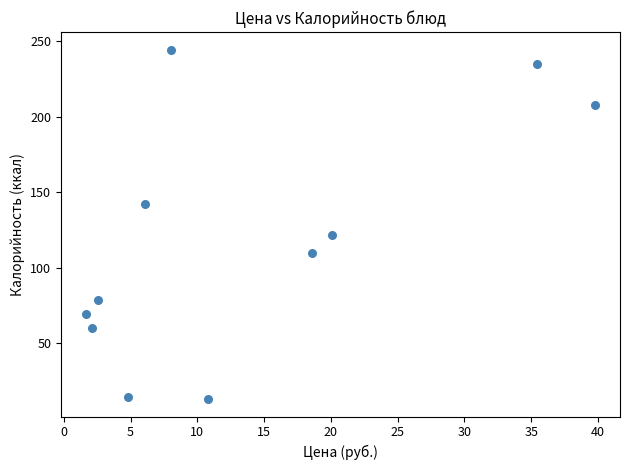

What Y value in the scatter plot is closest to 128?

121.8